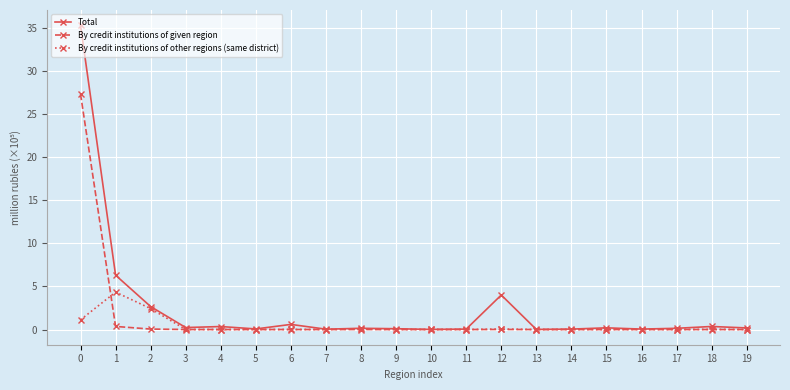

Is it true that By credit institutions of other regions (same district) equals 0.0 at 17?

True